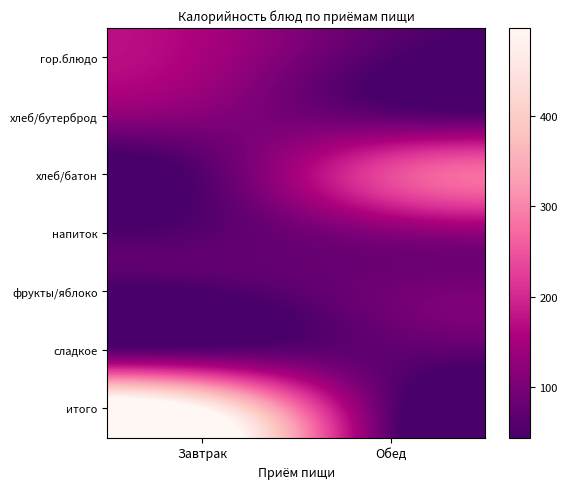

At how many categories does at least one series exceed 204?

2